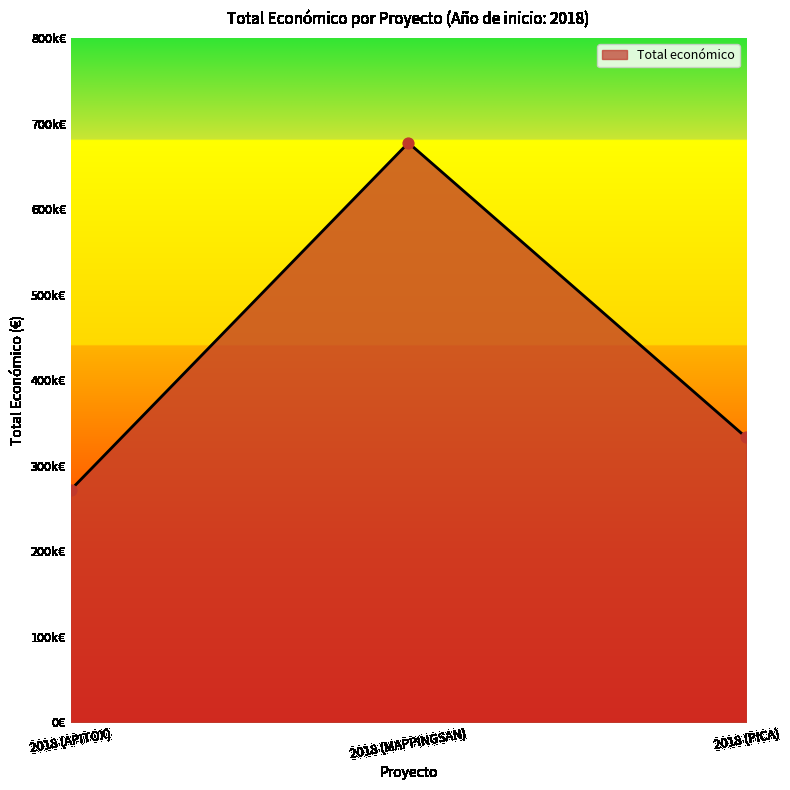

What is the change in value from 2018 (APITOX) to 2018 (PICA)?

+61449